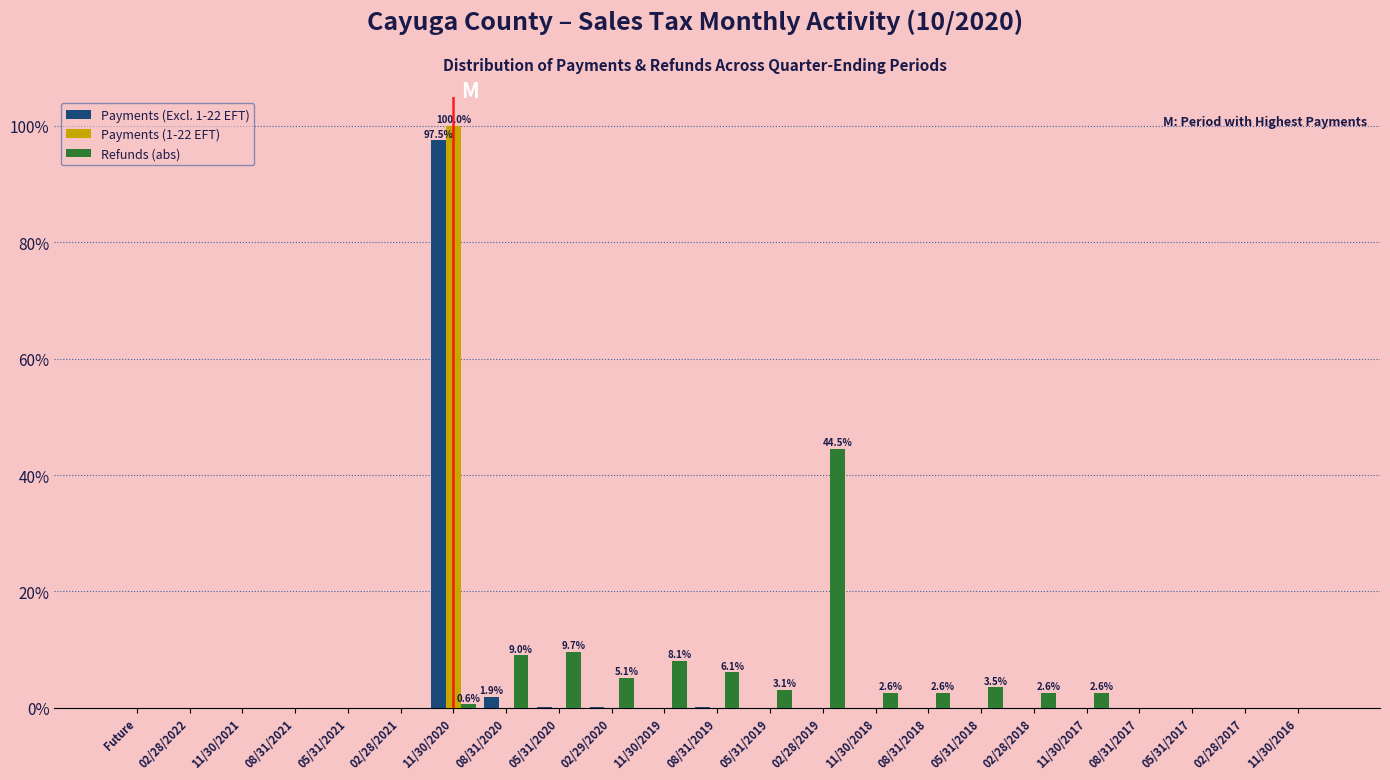

What is the sum of all Payments (1-22 EFT) values?

100.0